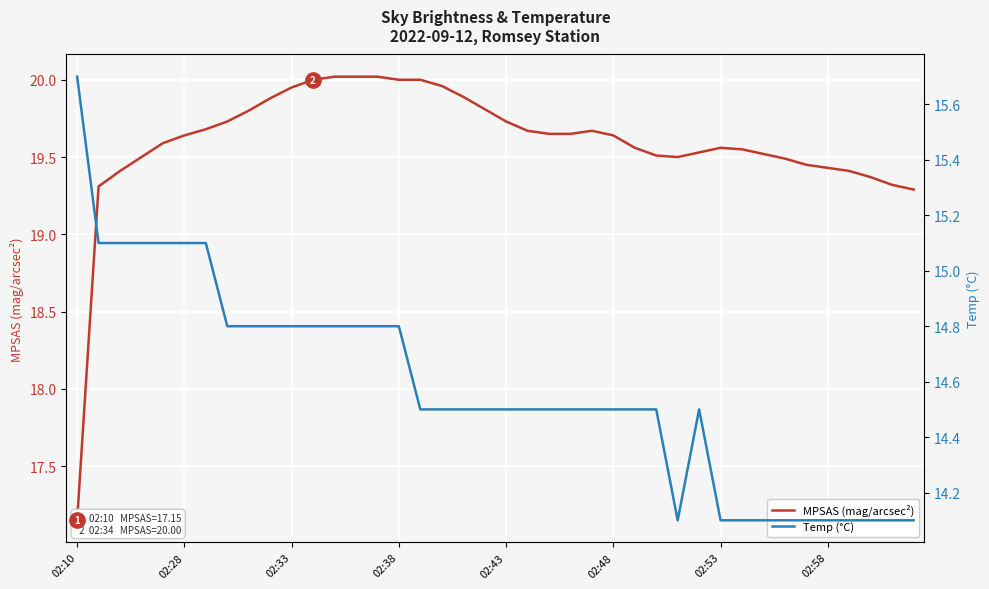

Which series has the widest spread of values?

MPSAS (mag/arcsec²)